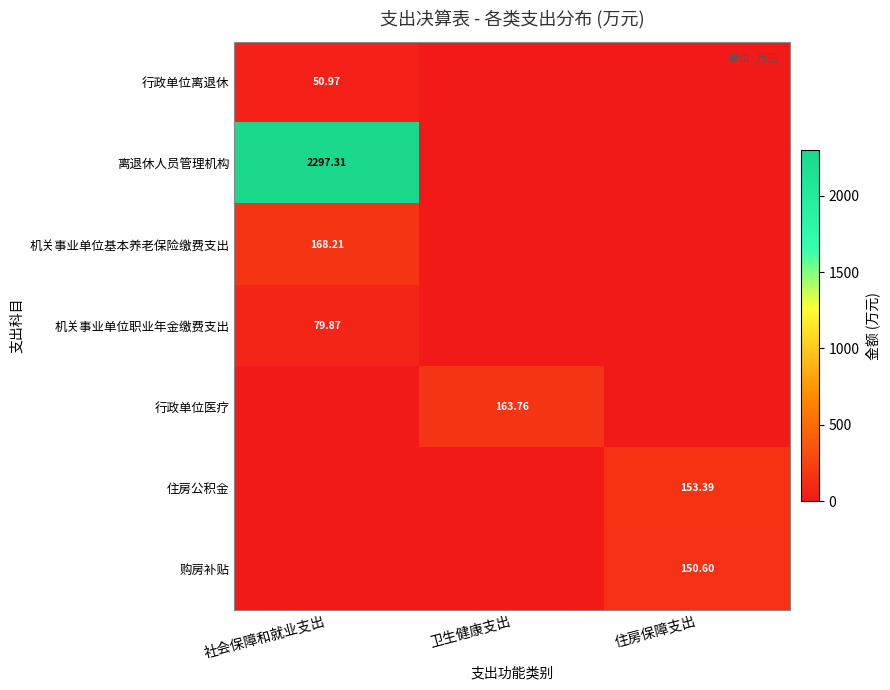

Which category has the highest value in the 行政单位医疗 series?

卫生健康支出